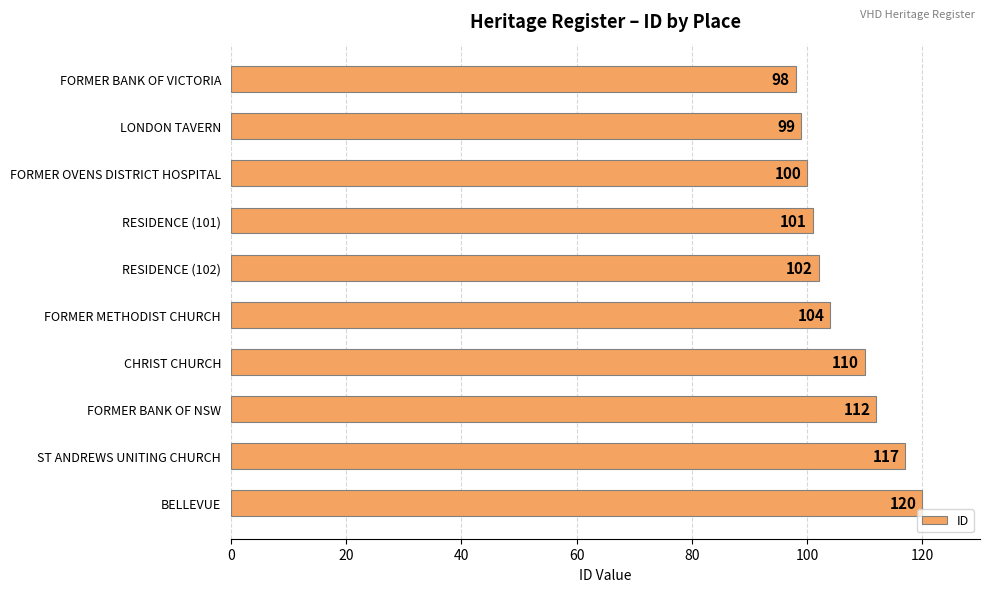

What is the sum of all values?

1063